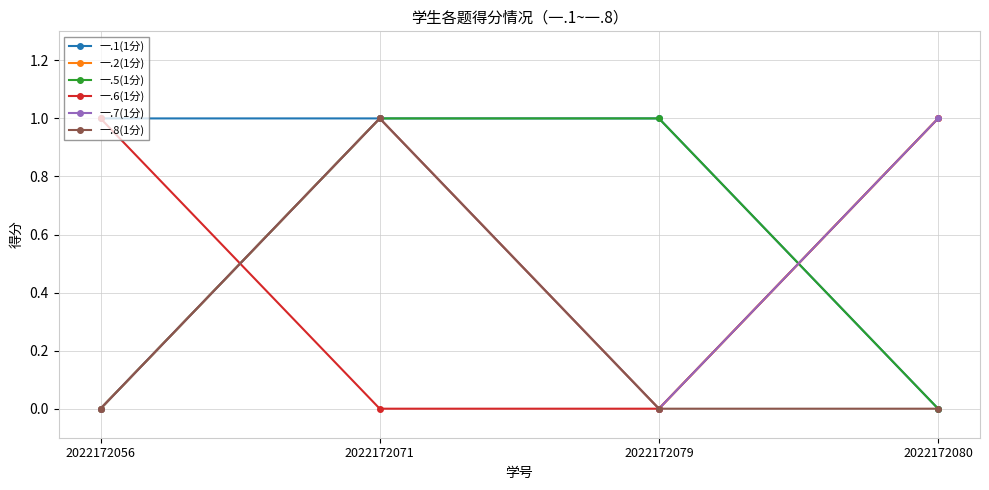

Where do 一.7(1分) and 一.1(1分) first cross each other?

2022172079 and 2022172080